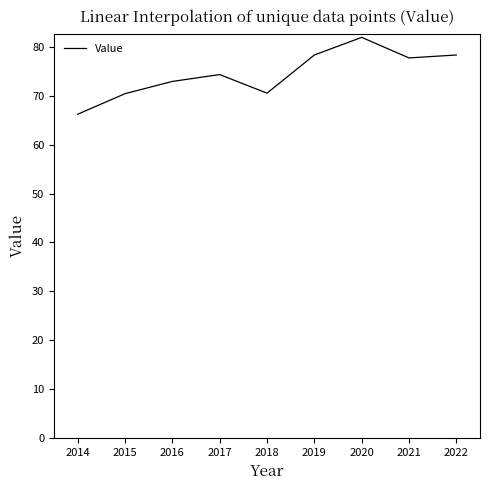

Read the value at 2018.

70.5